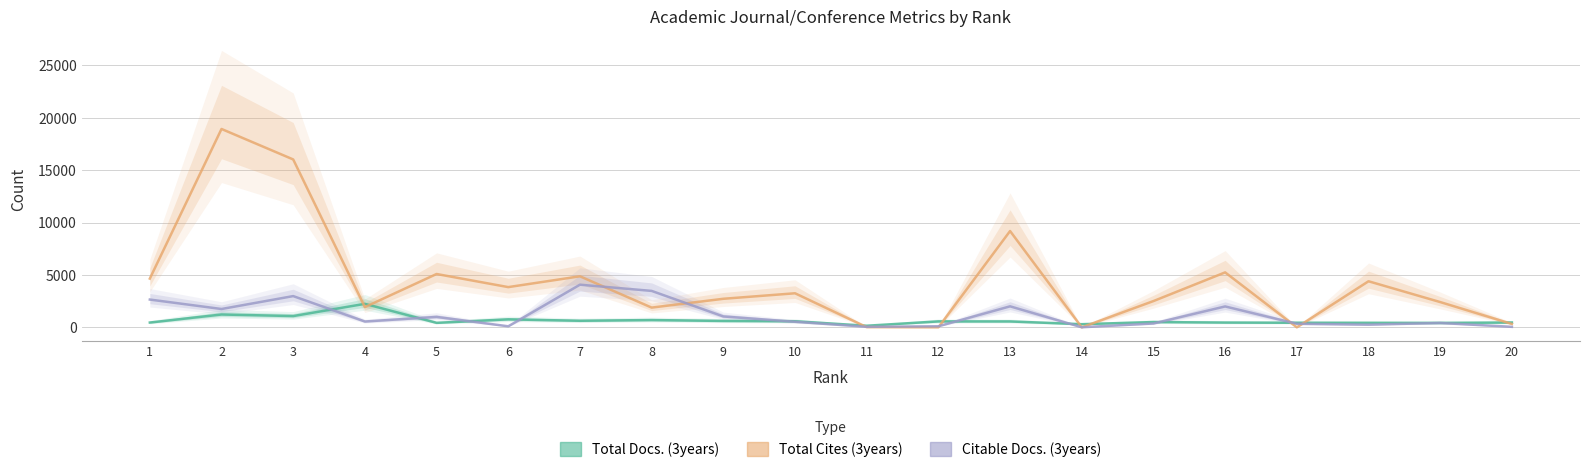

What is the lowest value of the Total Docs. (3years) series?

153